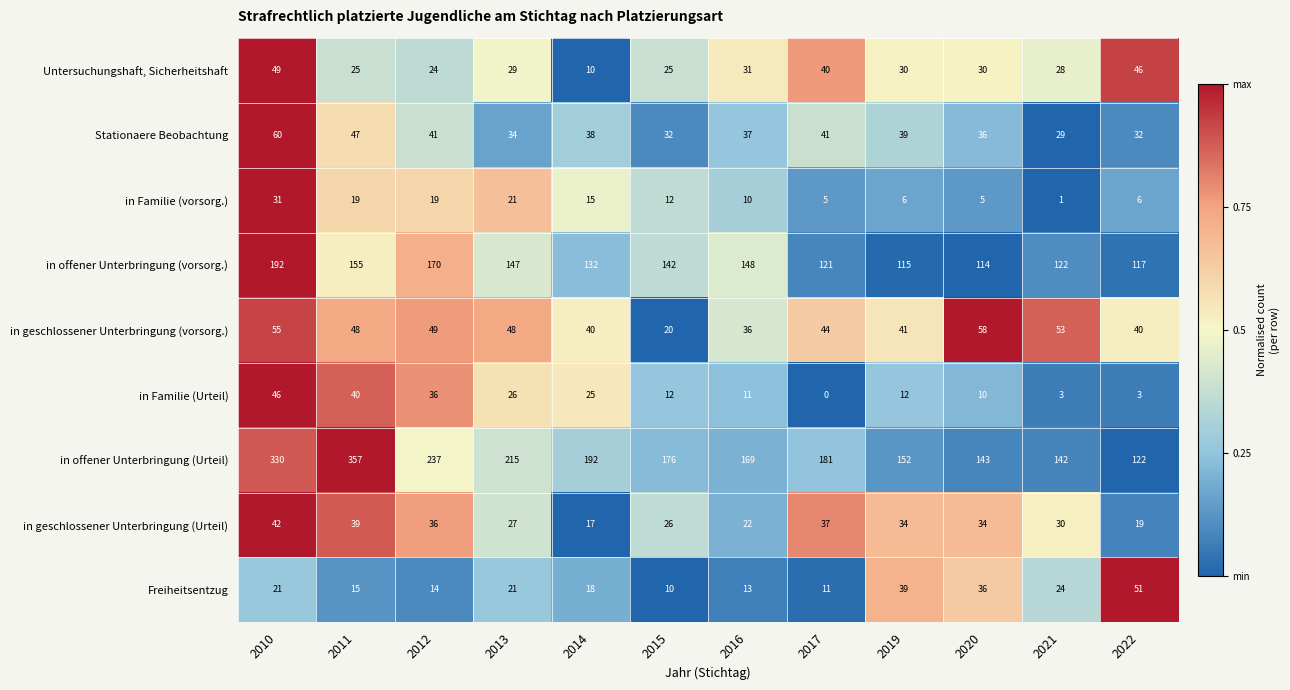

What is the difference between the maximum and minimum values in the Untersuchungshaft, Sicherheitshaft series?

39